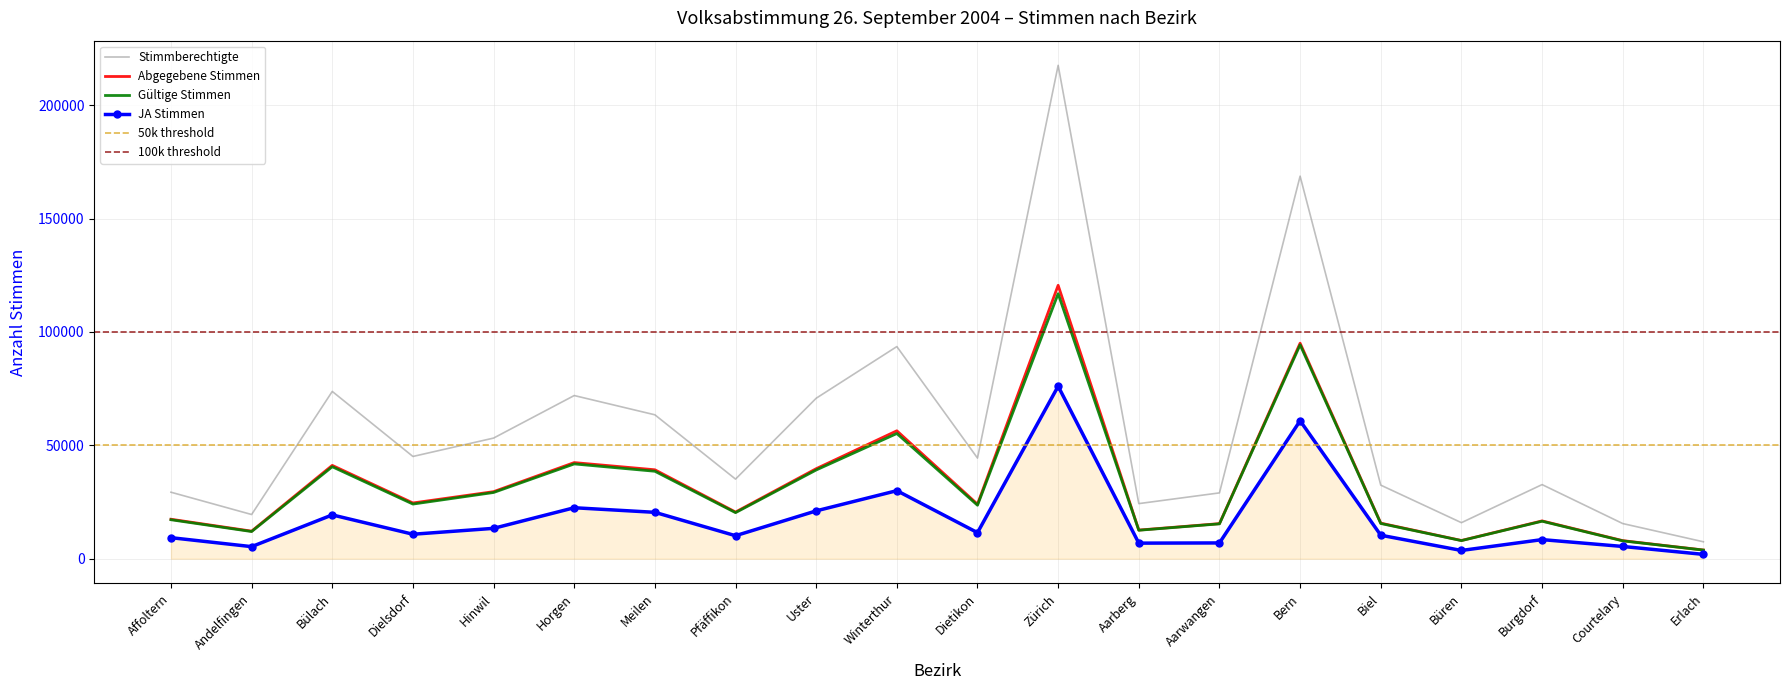

At which label does Stimmberechtigte reach its minimum?

Erlach